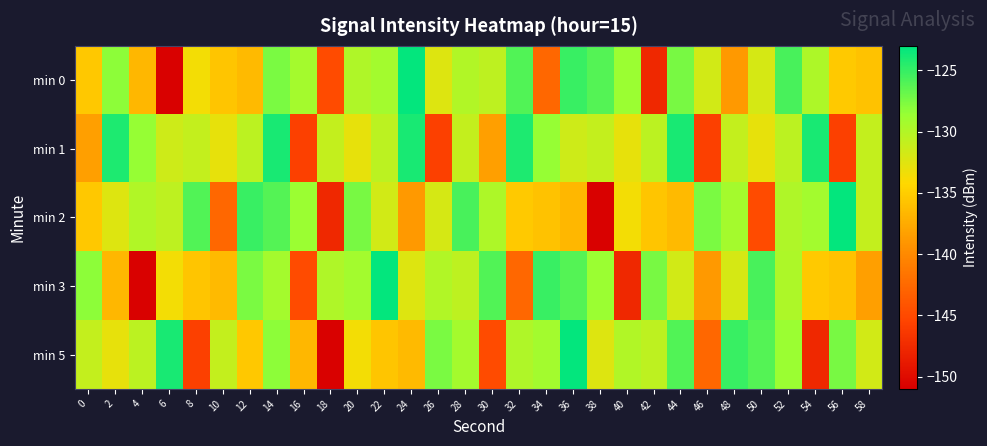

What is the spread (max minus min) of values at 50?

19.2